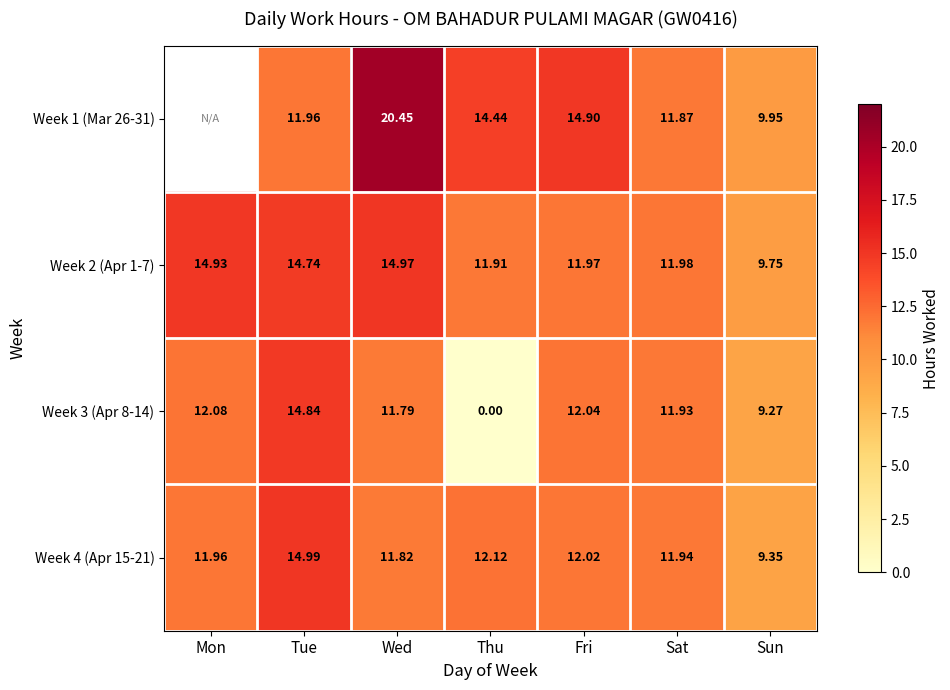

List the labels in order of Week 3 (Apr 8-14) value, smallest first.

Thu, Sun, Wed, Sat, Fri, Mon, Tue